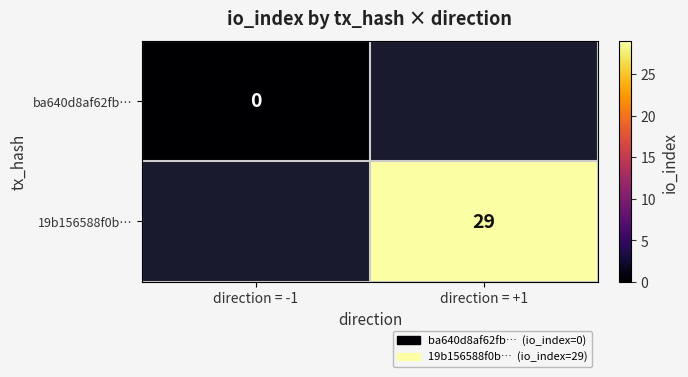

Is the value of ba640d8af62fb… at direction = -1 greater than the value of 19b156588f0b… at direction = +1?

No